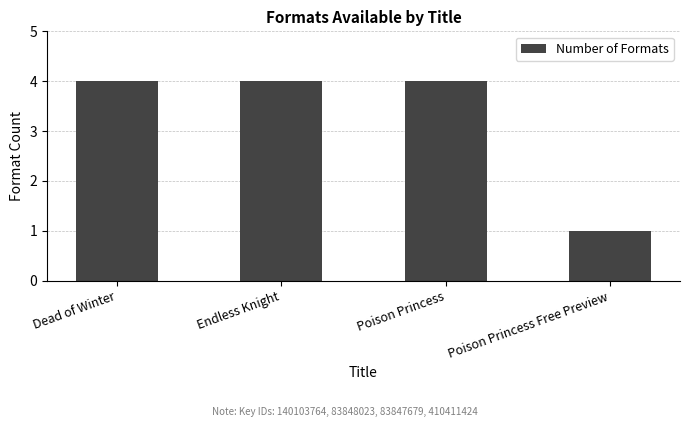

What is the sum of the values at Endless Knight and Dead of Winter?

8